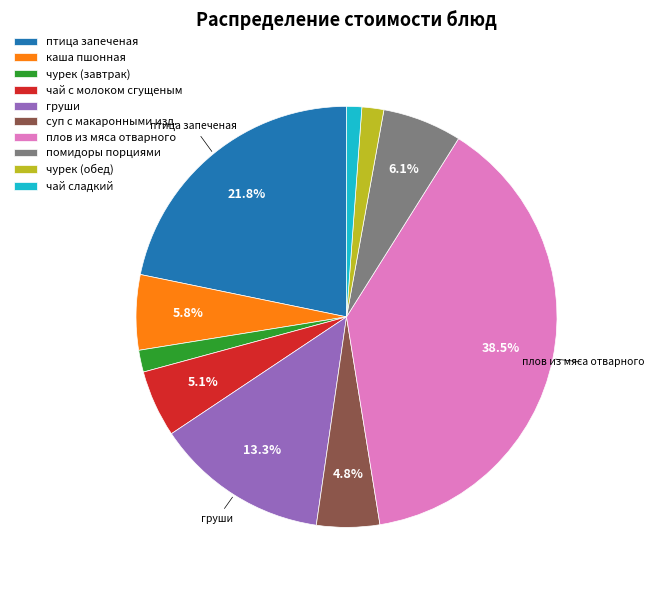

What percentage is the каша пшонная slice, to the nearest percent?

6%